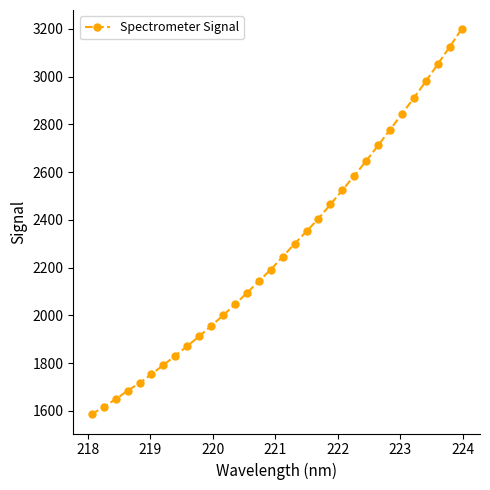

What is the difference between the second highest and second lowest values?

1507.2